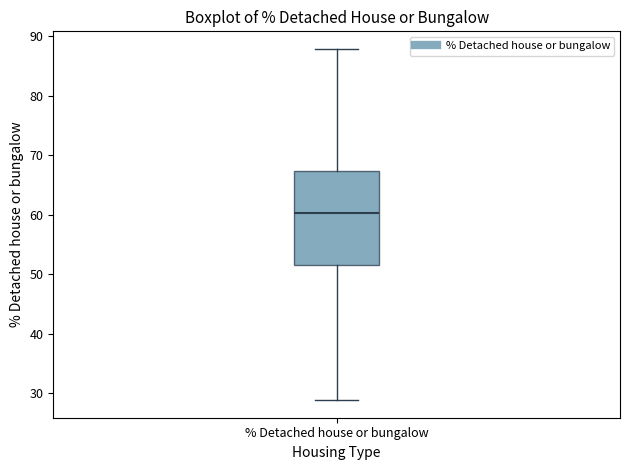

Where does the upper whisker of the box for % Detached house or bungalow end on the y-axis? The values are not printed on the chart, so give them approximately, as read against the axis.

88